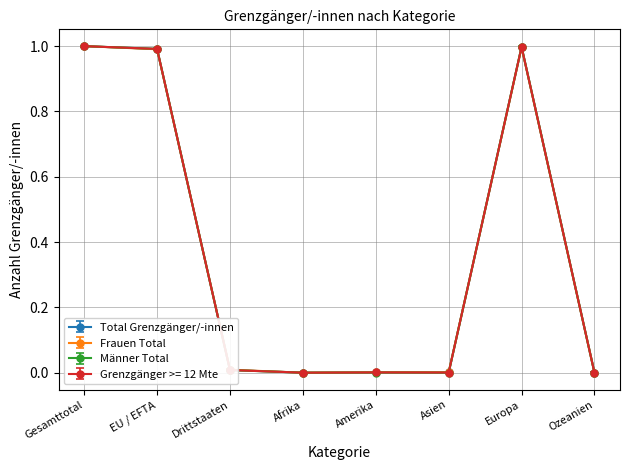

The Total Grenzgänger/-innen series shows 1.0 at Europa. True or false?

True